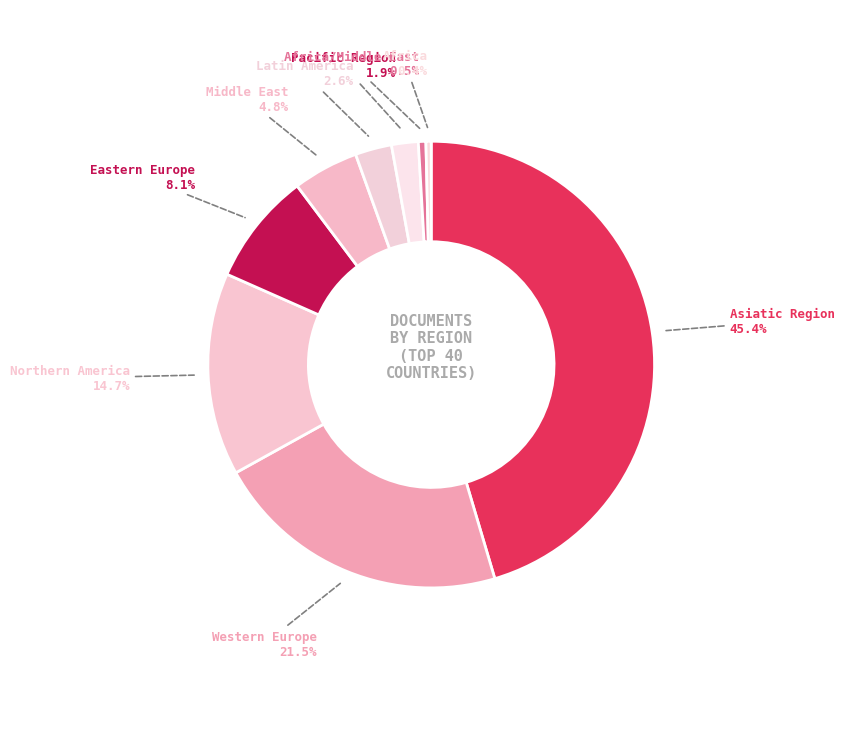

How many segments does this pie chart have?

9